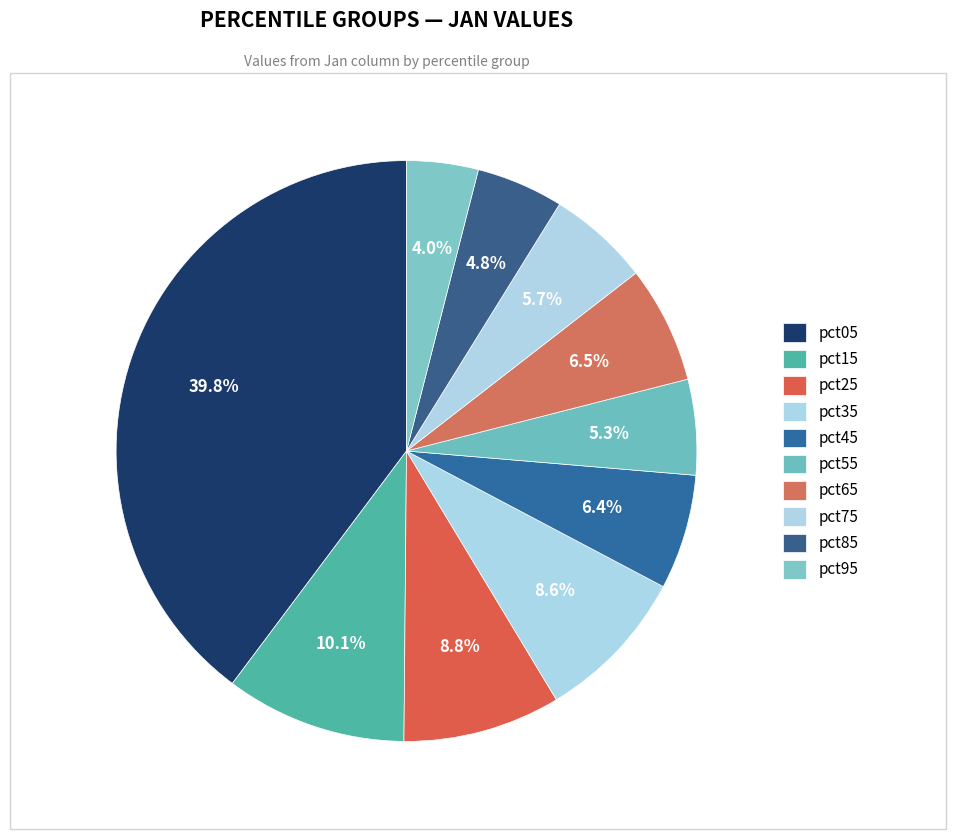

Which category has the smallest portion of the pie?

pct95